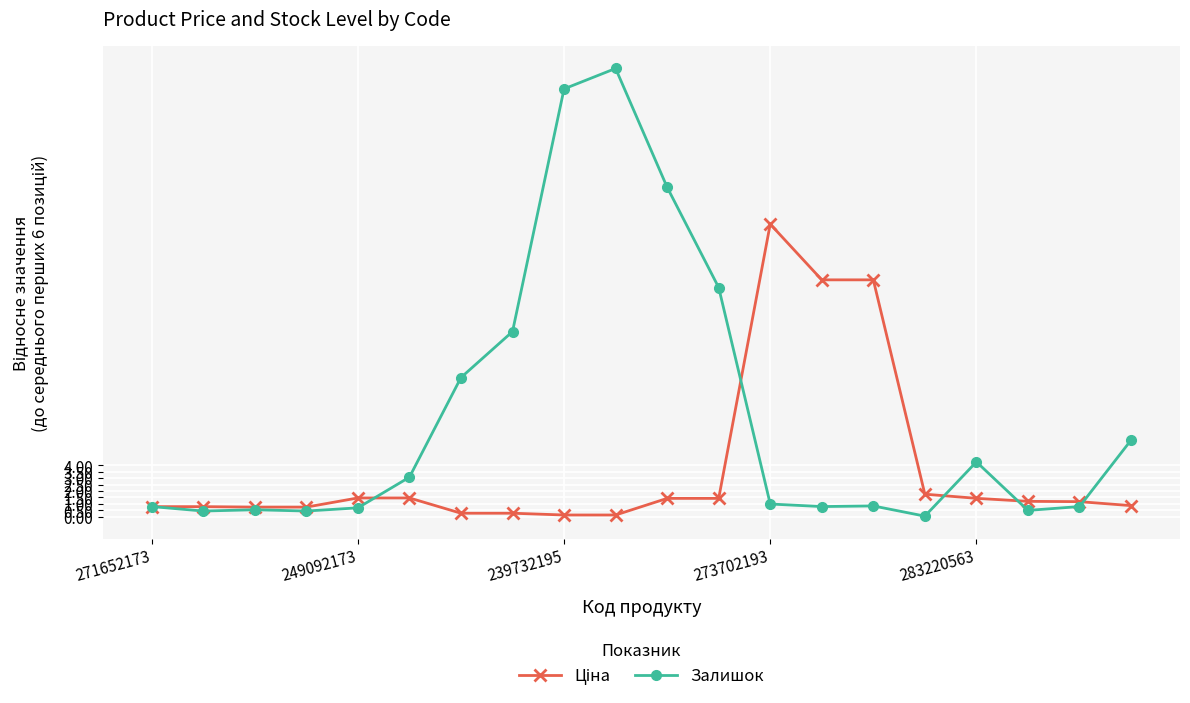

What is the value of the Залишок point at the 10th from the left?

34.8